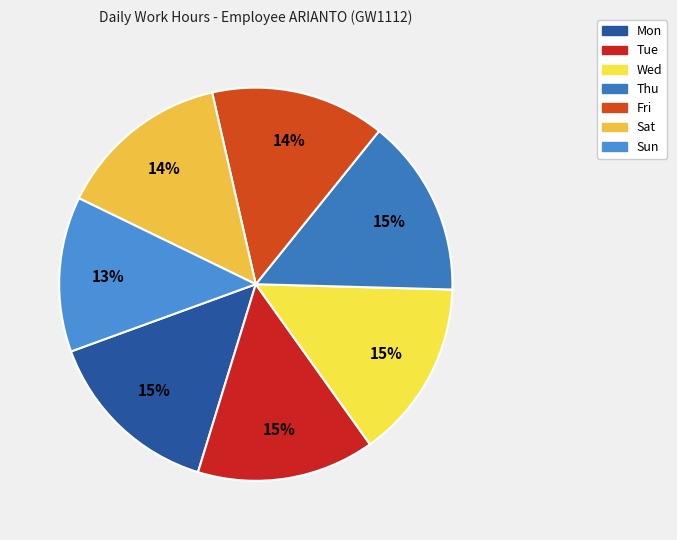

Is it true that Thu is 15% of the pie?

True